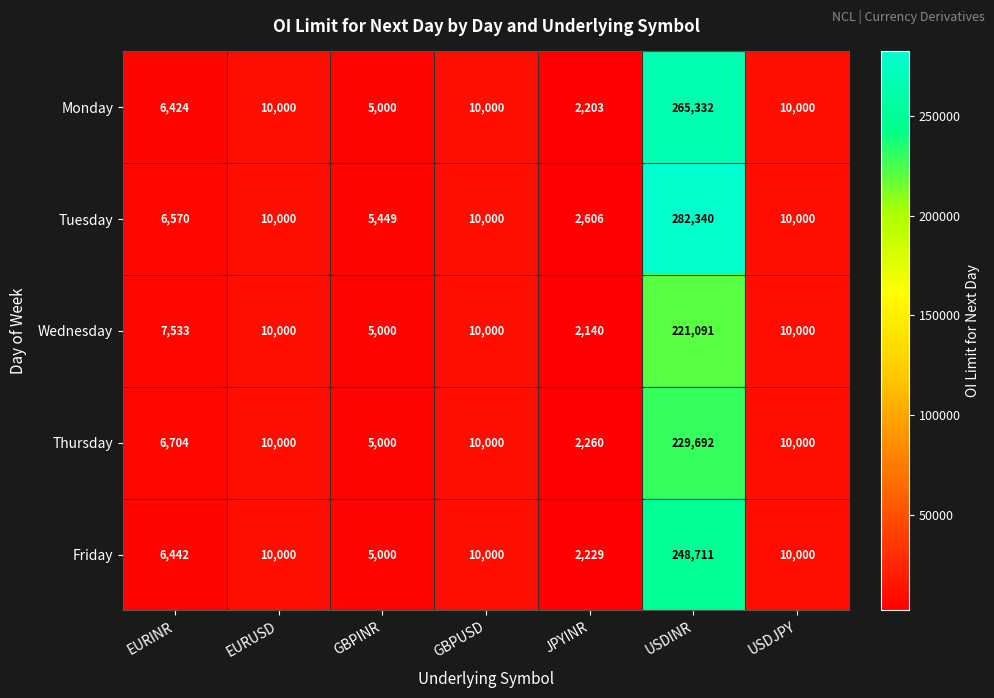

Which label corresponds to the largest value in the chart?

USDINR